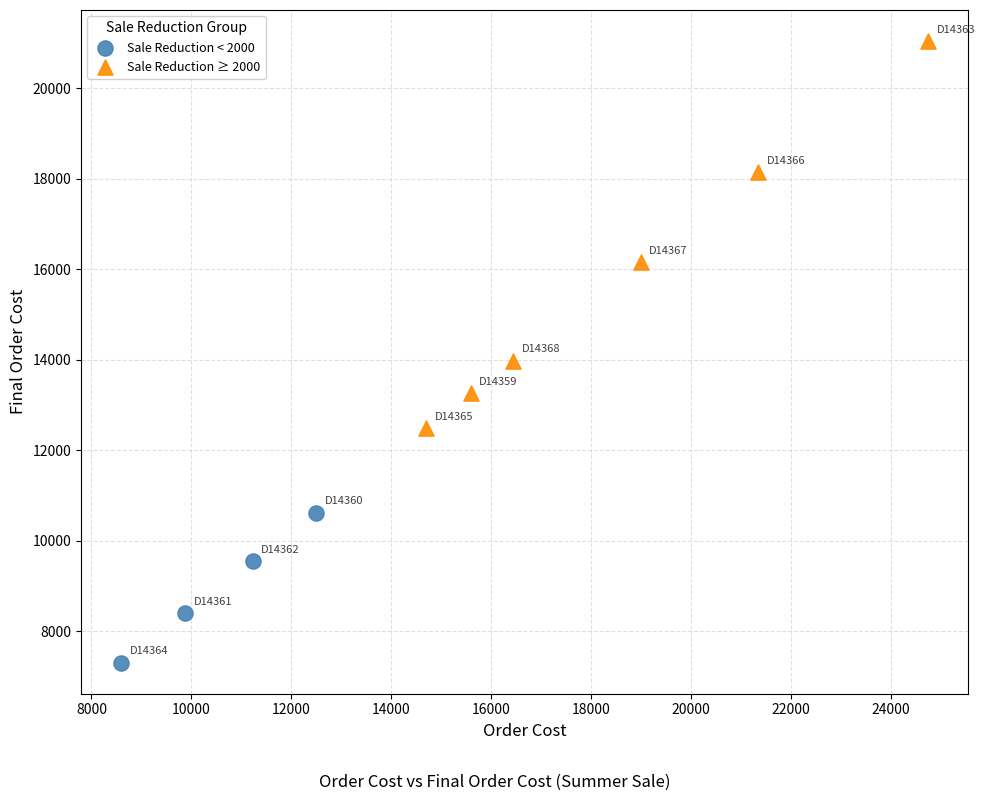

Which series has the largest Y range (max minus min)?

Sale Reduction ≥ 2000